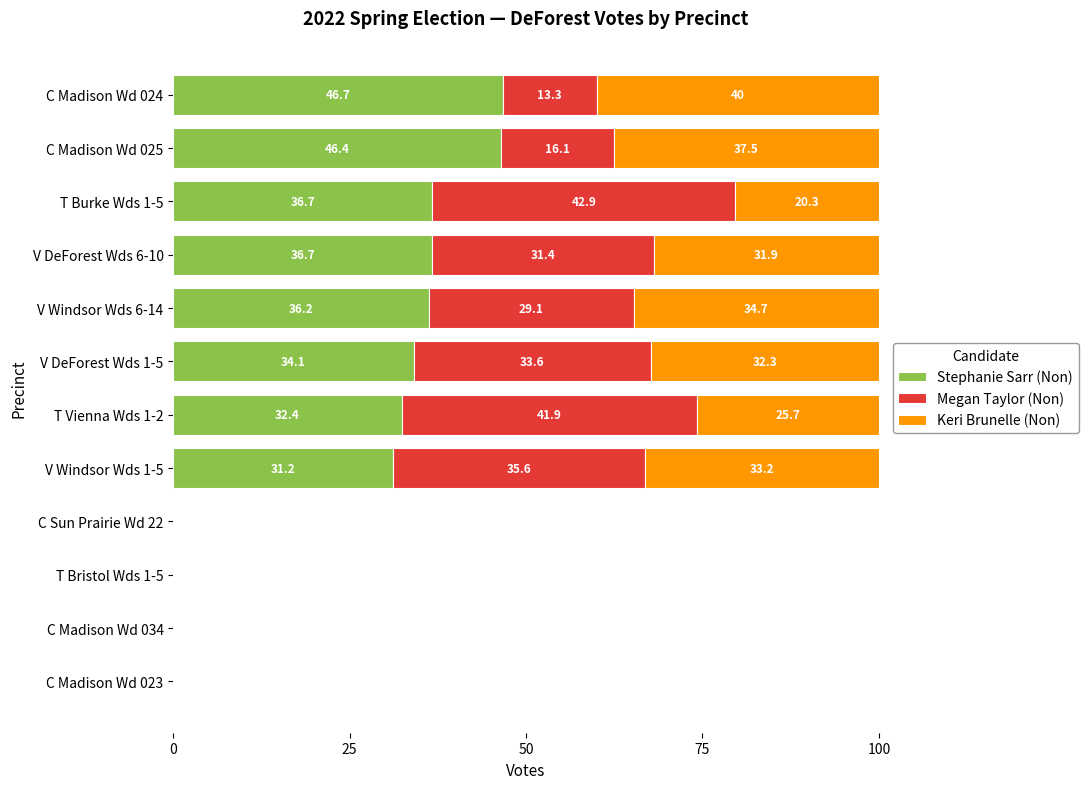

What is the sum of all Stephanie Sarr (Non) values?

300.4